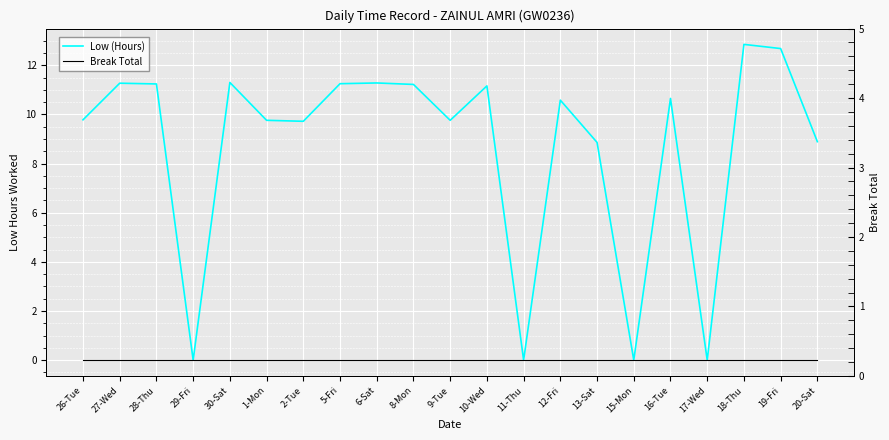

What is the maximum value shown in the chart?

12.8